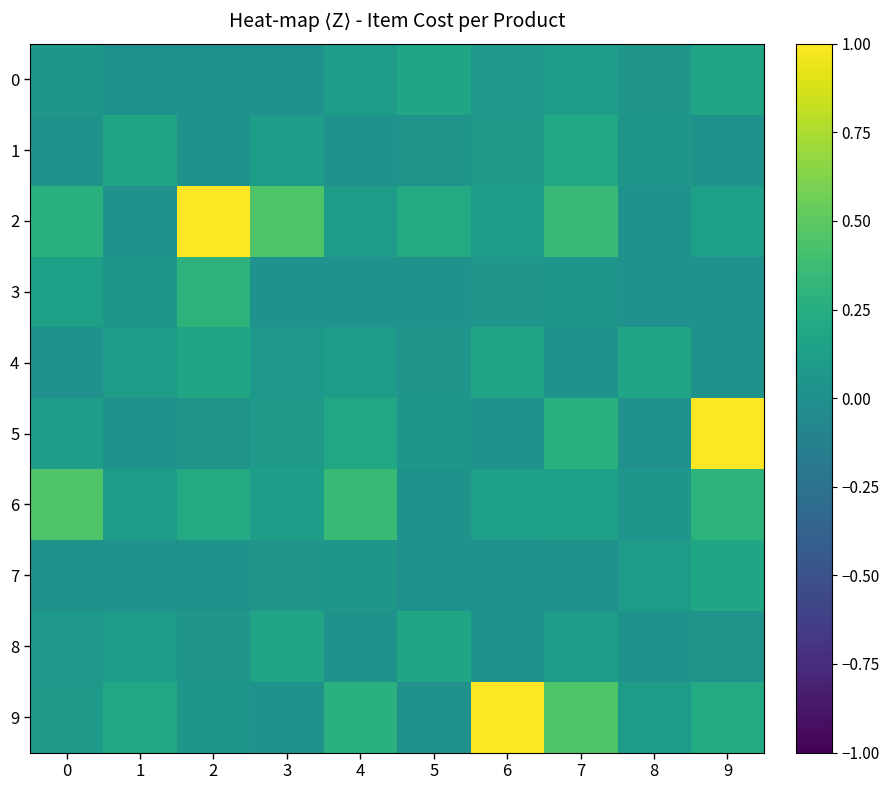

Which series changed the most between 2 and 5?

2